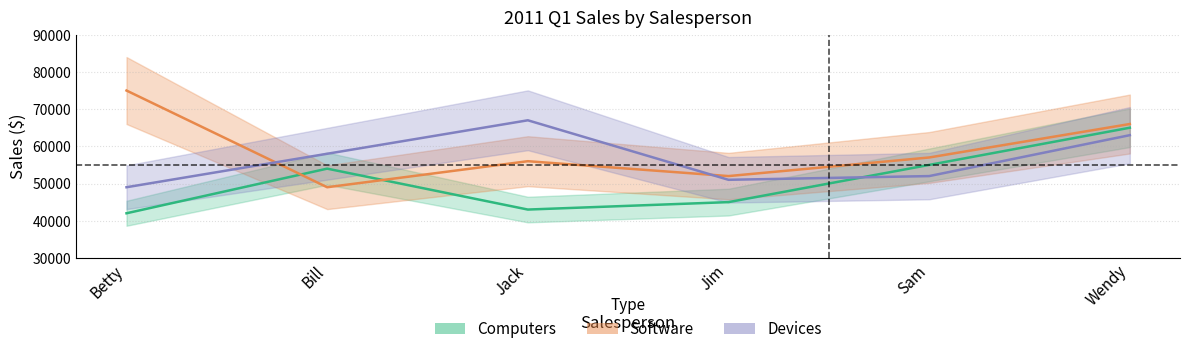

Rank the series by their maximum value, from highest to lowest.

Software, Devices, Computers